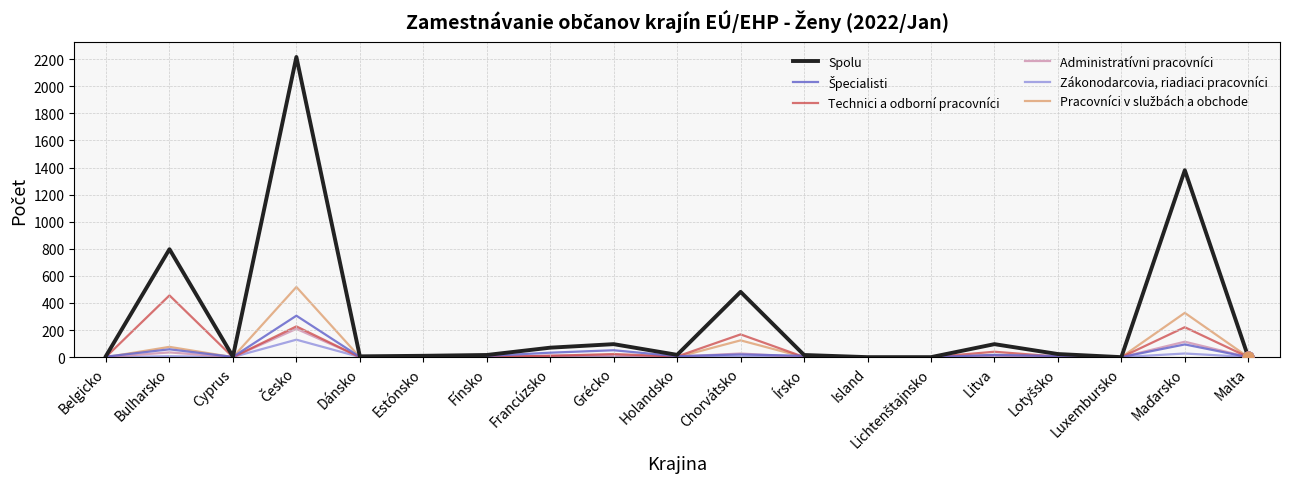

Which series has the largest range (max minus min)?

Spolu